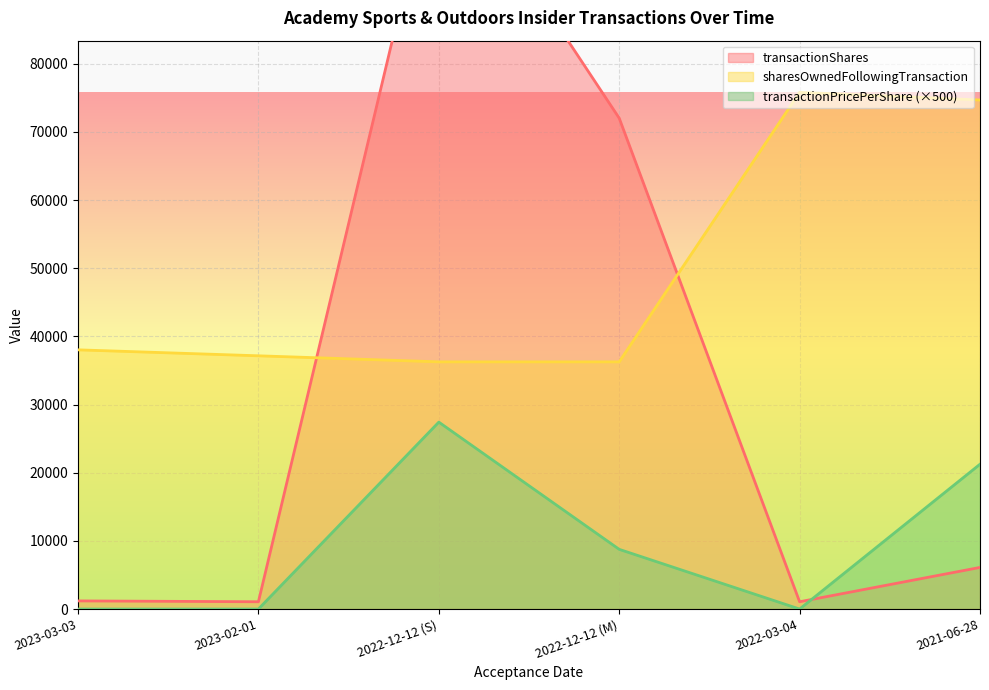

Read the transactionShares value at 2021-06-28.

6105.0